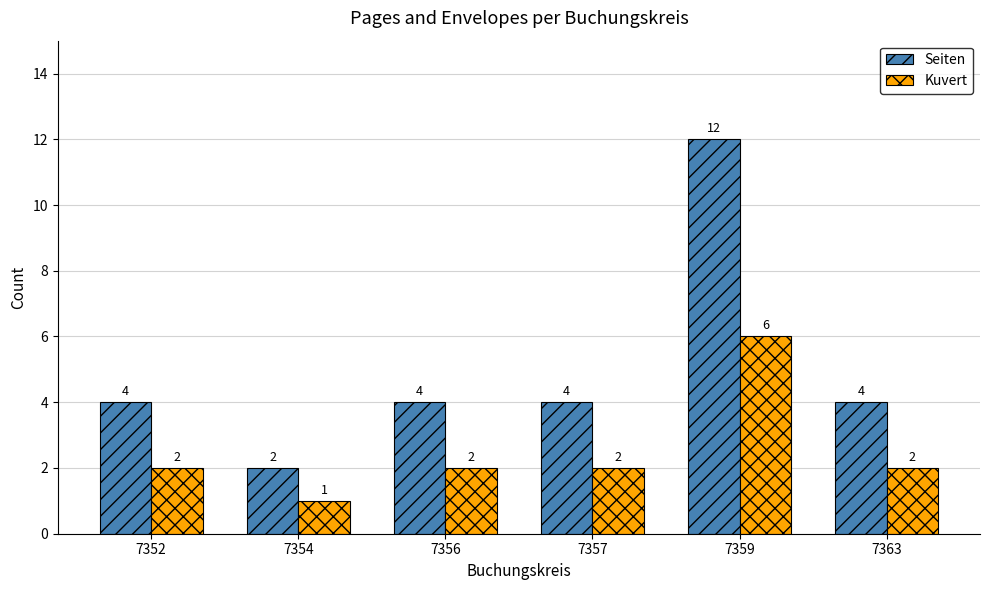

What is the difference between the Seiten values at 7359 and 7356?

8